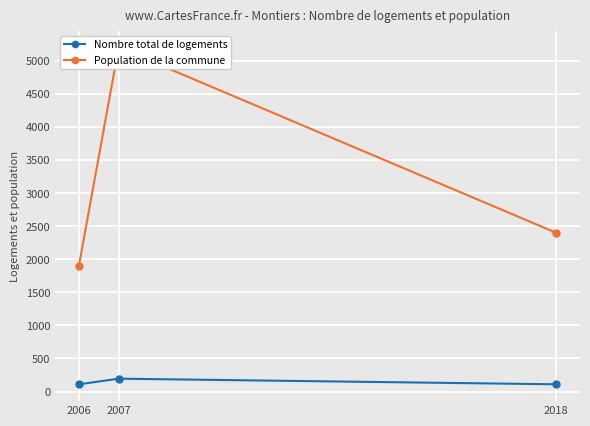

Rank the series at 2006 from lowest to highest value.

Nombre total de logements, Population de la commune